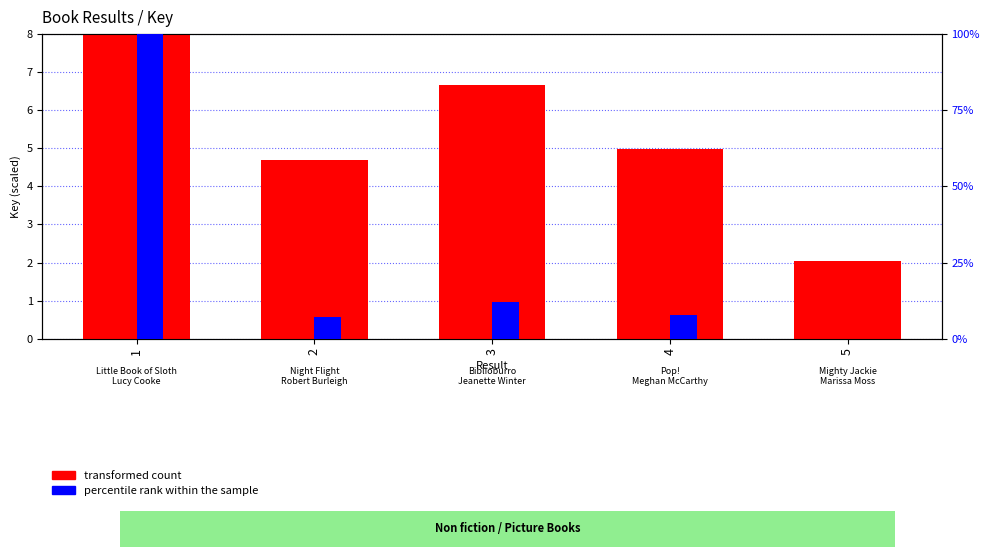

What is the value of the percentile rank within the sample bar at the 3rd from the left?

12.2